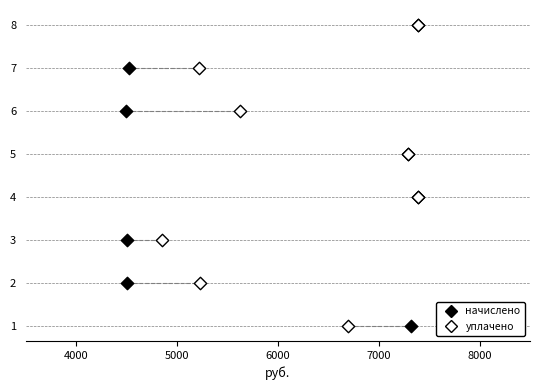

What are all the series names shown in the legend?

начислено, уплачено